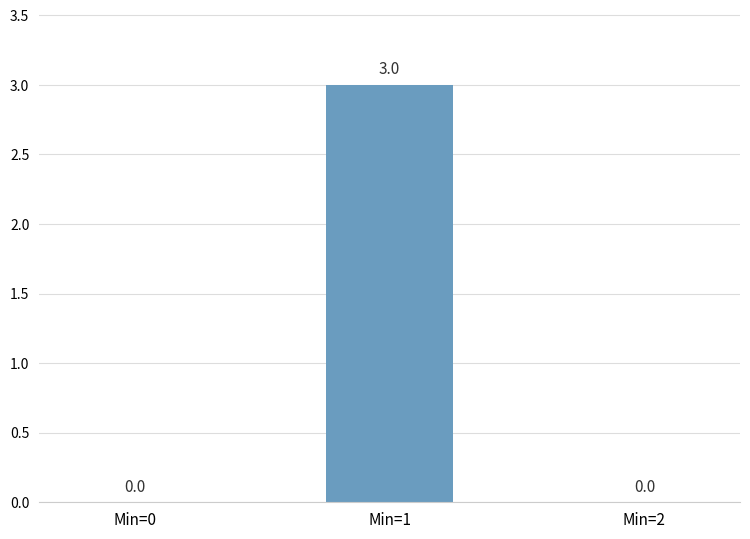

True or false: the data shows -1 at Min=0.

False